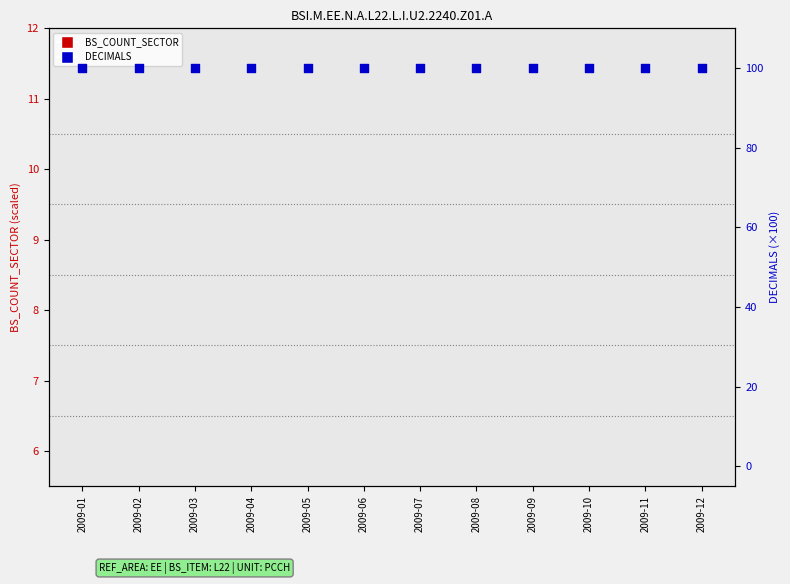

Which series has the widest spread of Y values?

BS_COUNT_SECTOR